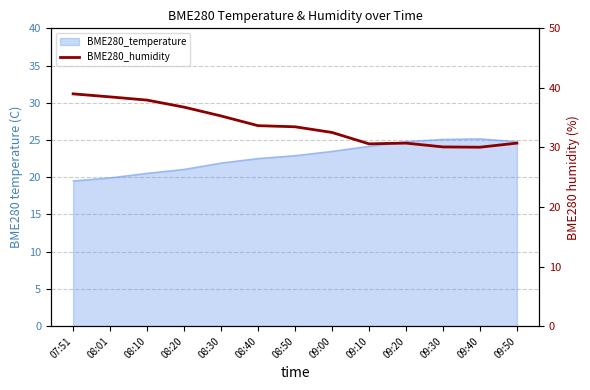

What position from the right is 09:40?

2